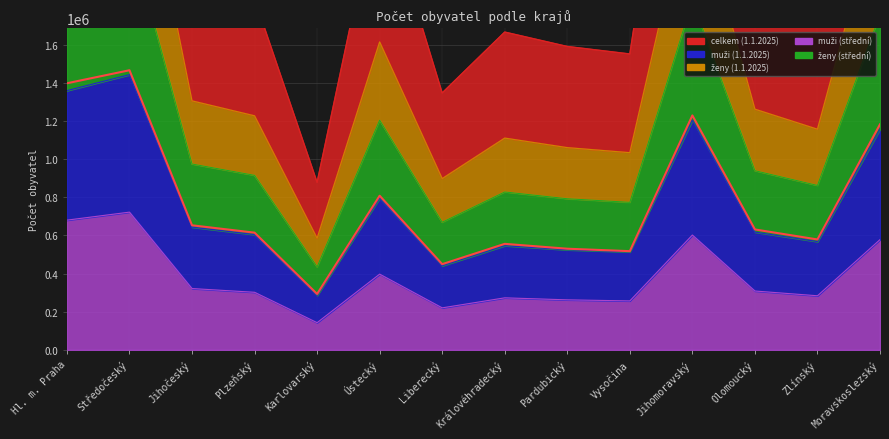

What position from the left is Olomoucký?

12